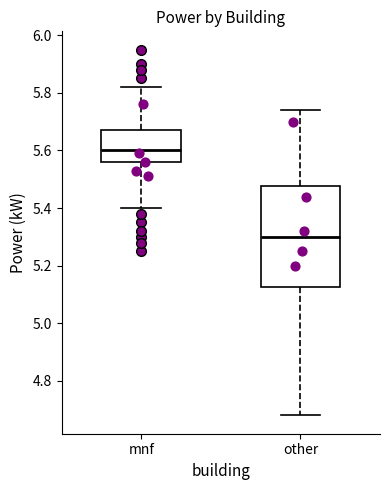

Which box's median line is the highest?

mnf